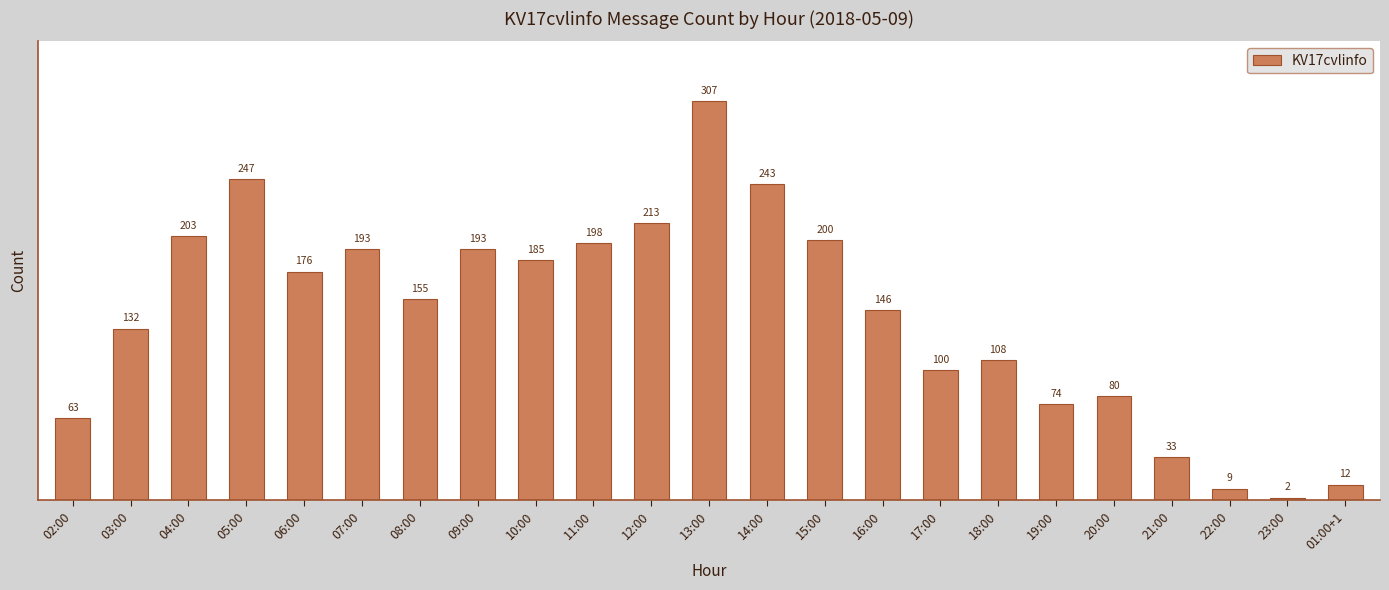

What is the label of the 1st bar from the right?

01:00+1